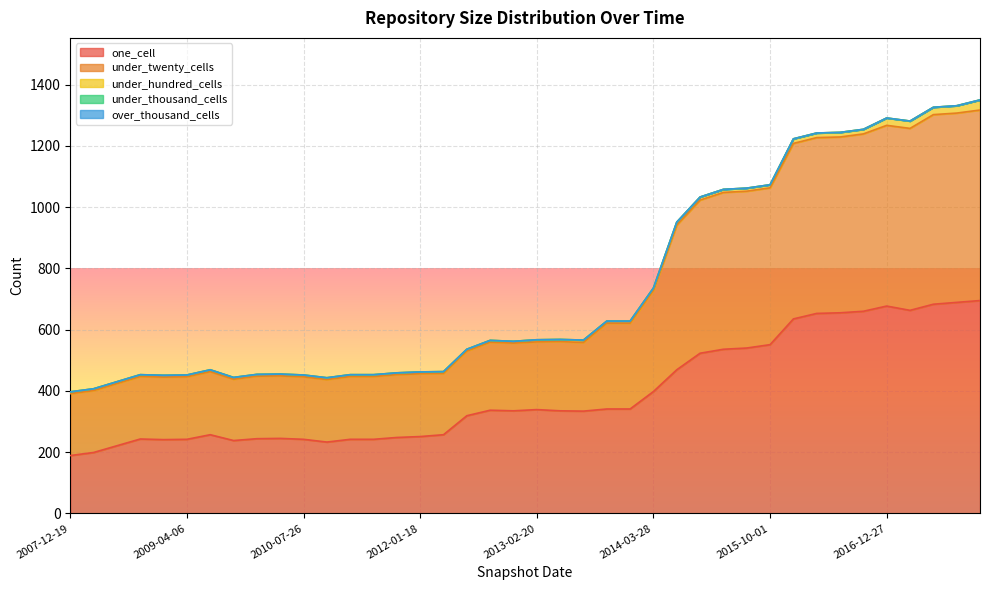

Does the chart display data point markers on the line(s)?

No